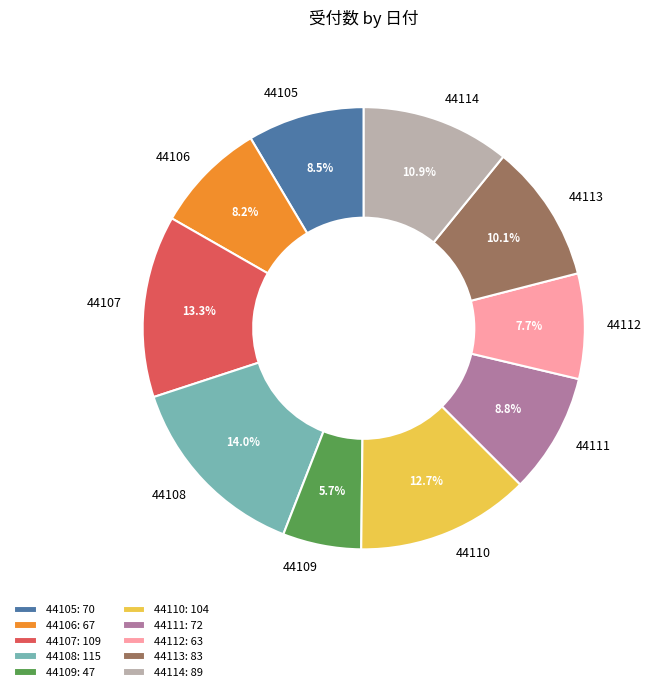

Approximately how many times larger is the value at 44112 compared to 44107?

0.6